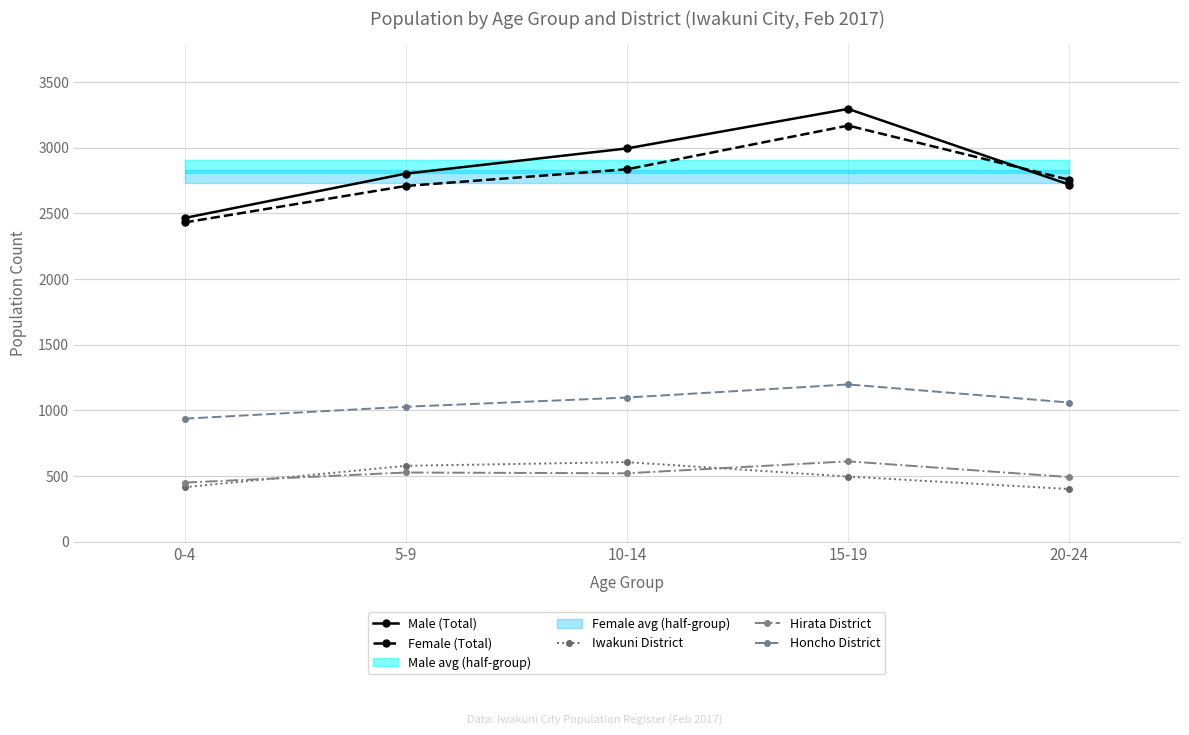

What is the highest value of the Male (Total) series?

3296